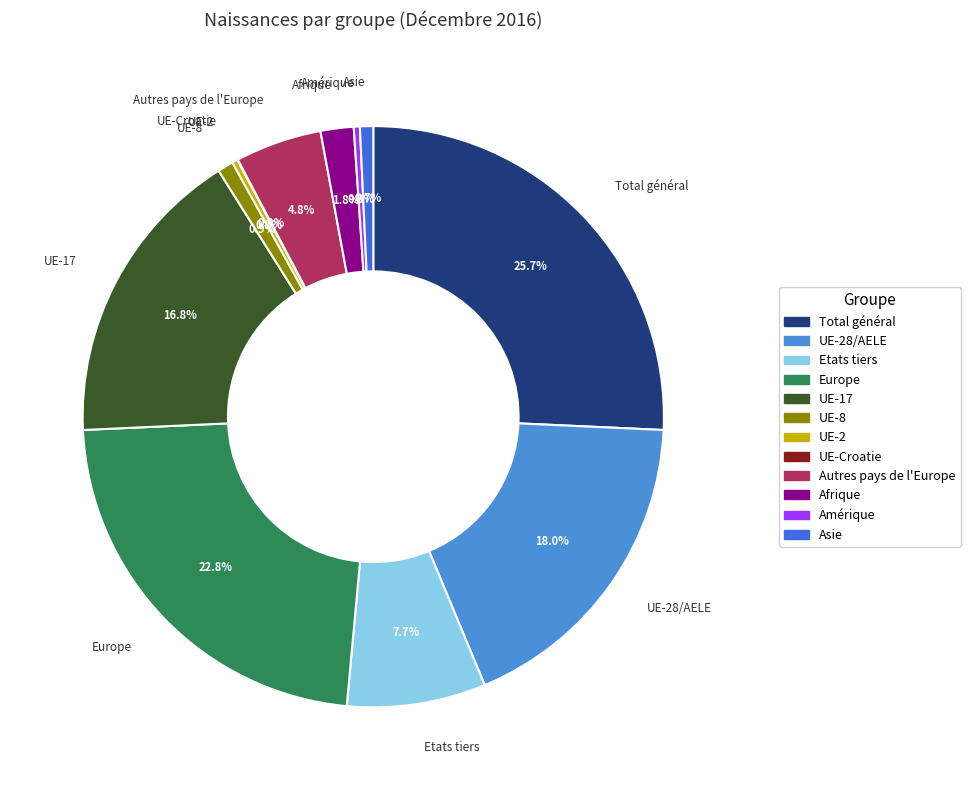

Is there a majority slice in this chart?

No